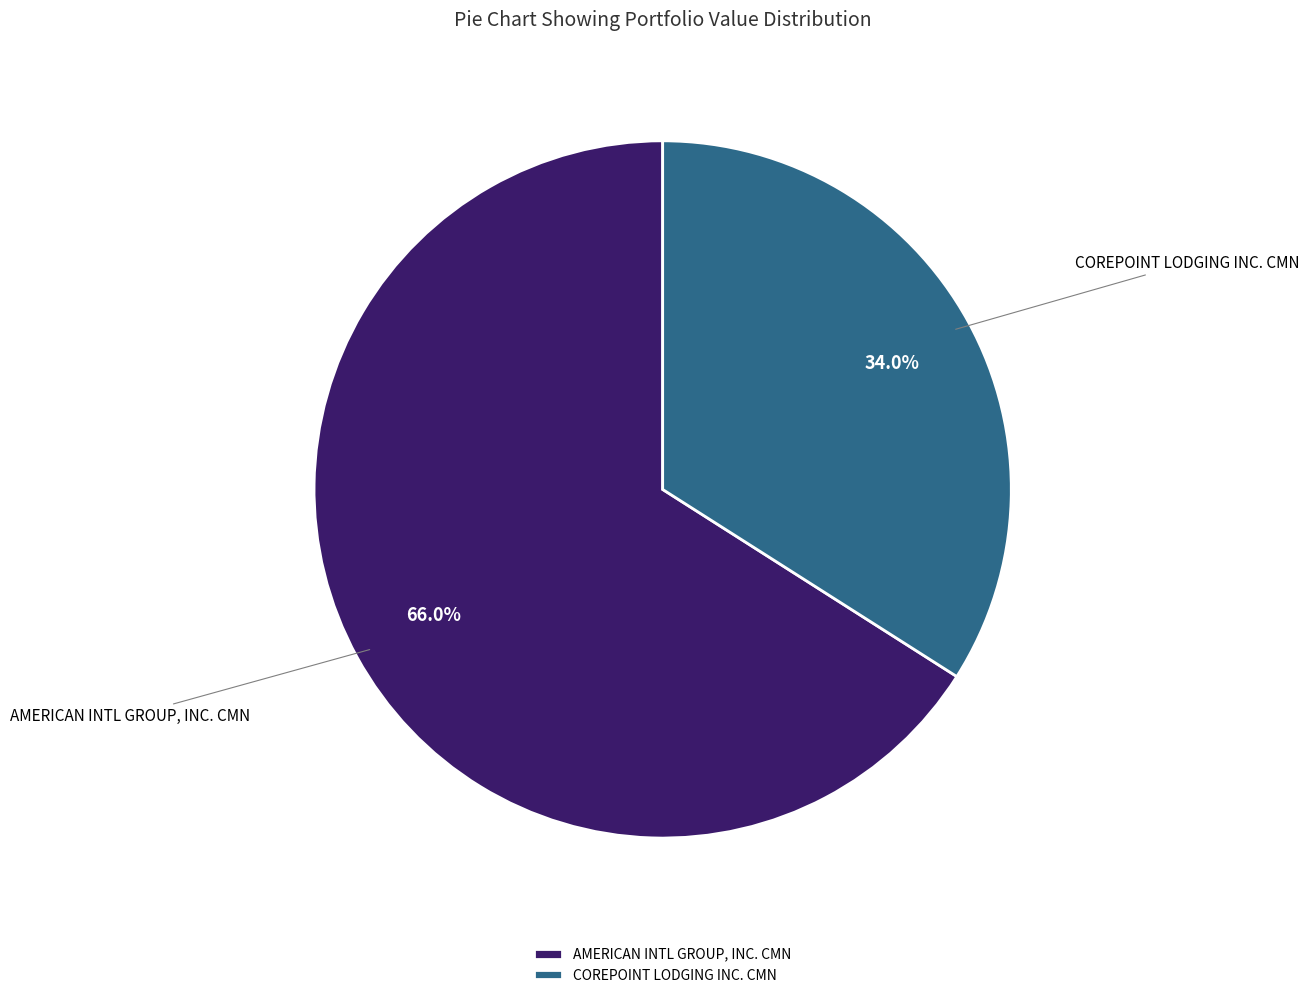

Is it true that AMERICAN INTL GROUP, INC. CMN is 66% of the pie?

True